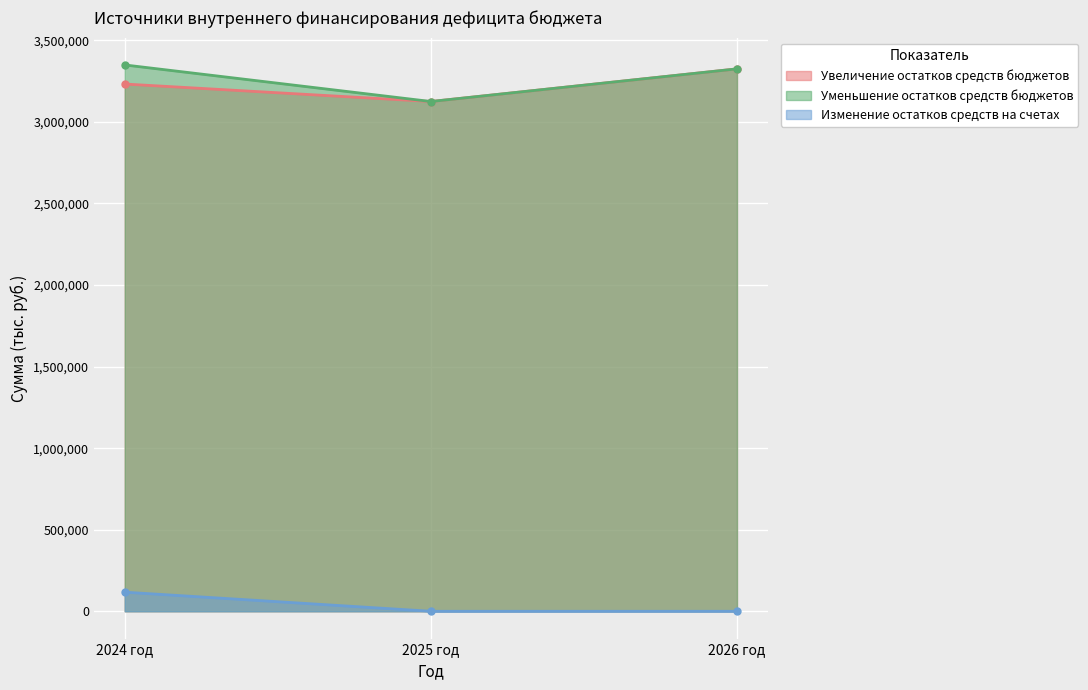

The Уменьшение остатков средств бюджетов series shows 1995448.6 at 2024 год. True or false?

False